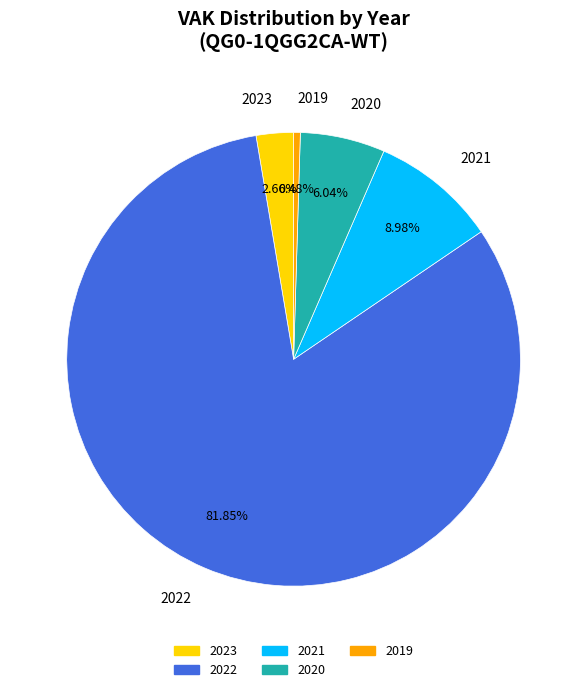

Which category accounts for the majority?

2022